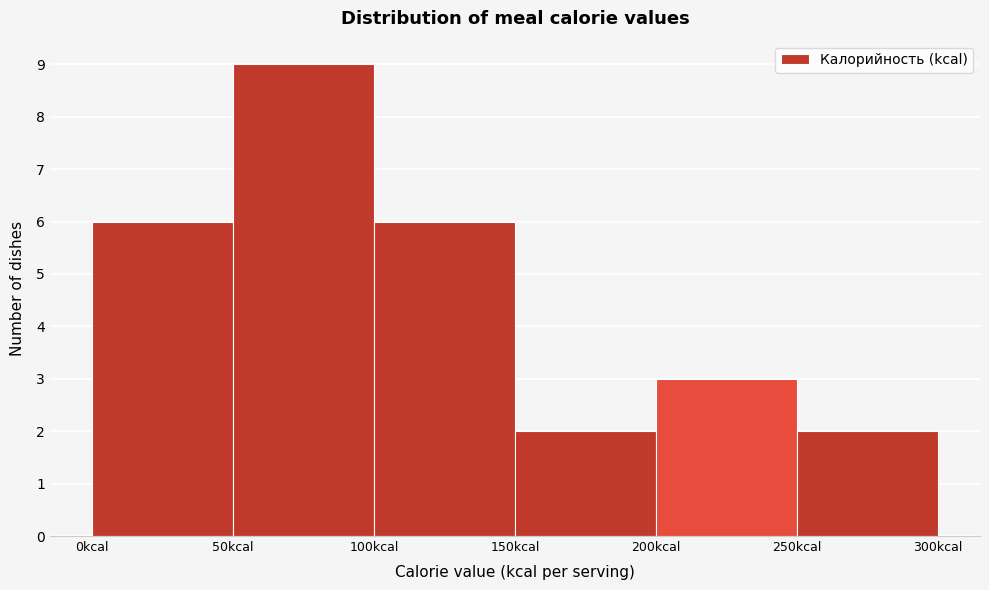

What is the height of the bar covering 0 to 50 on the x-axis? The values are not printed on the chart, so give them approximately, as read against the axis.

6